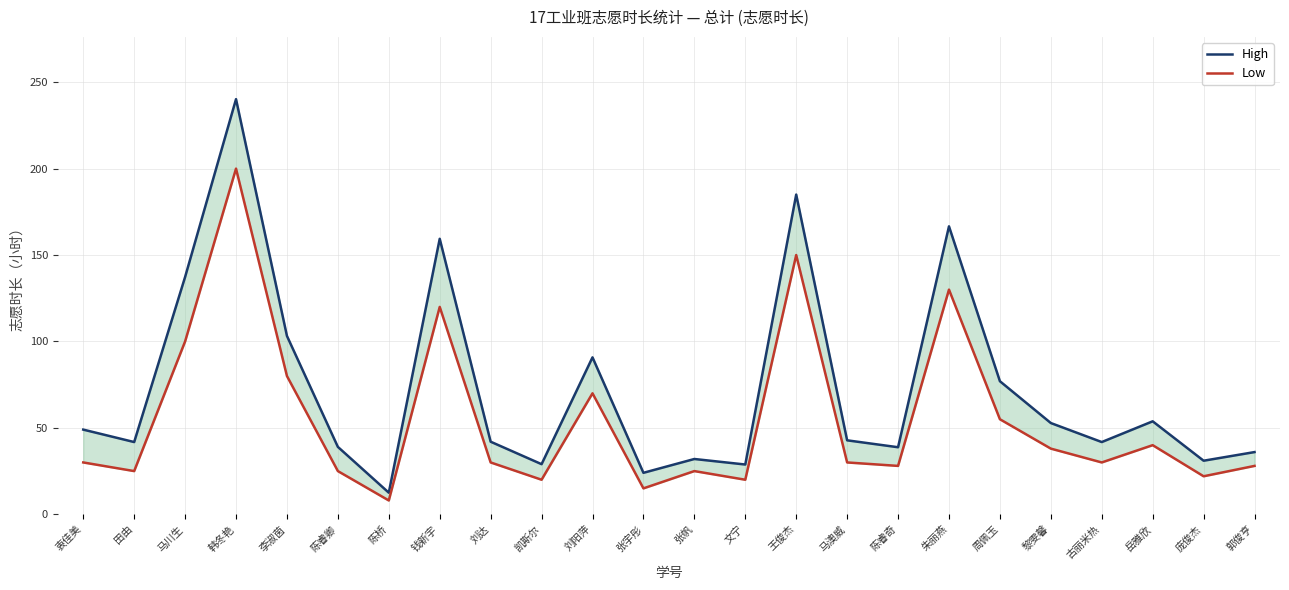

Is it true that Low equals 25.0 at 田由?

True